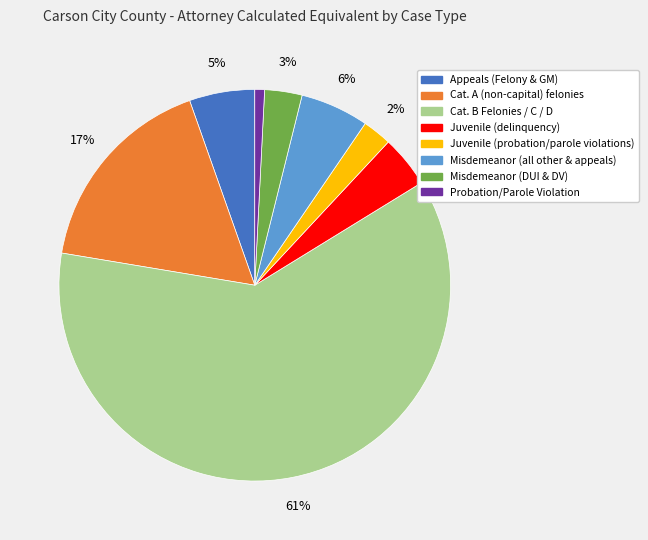

What is the smallest slice in the pie chart?

Probation/Parole Violation